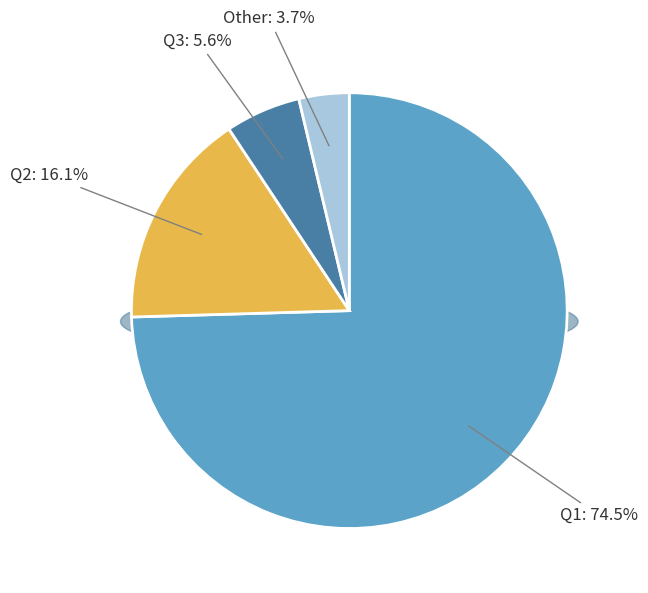

Does any single category account for the majority?

Yes